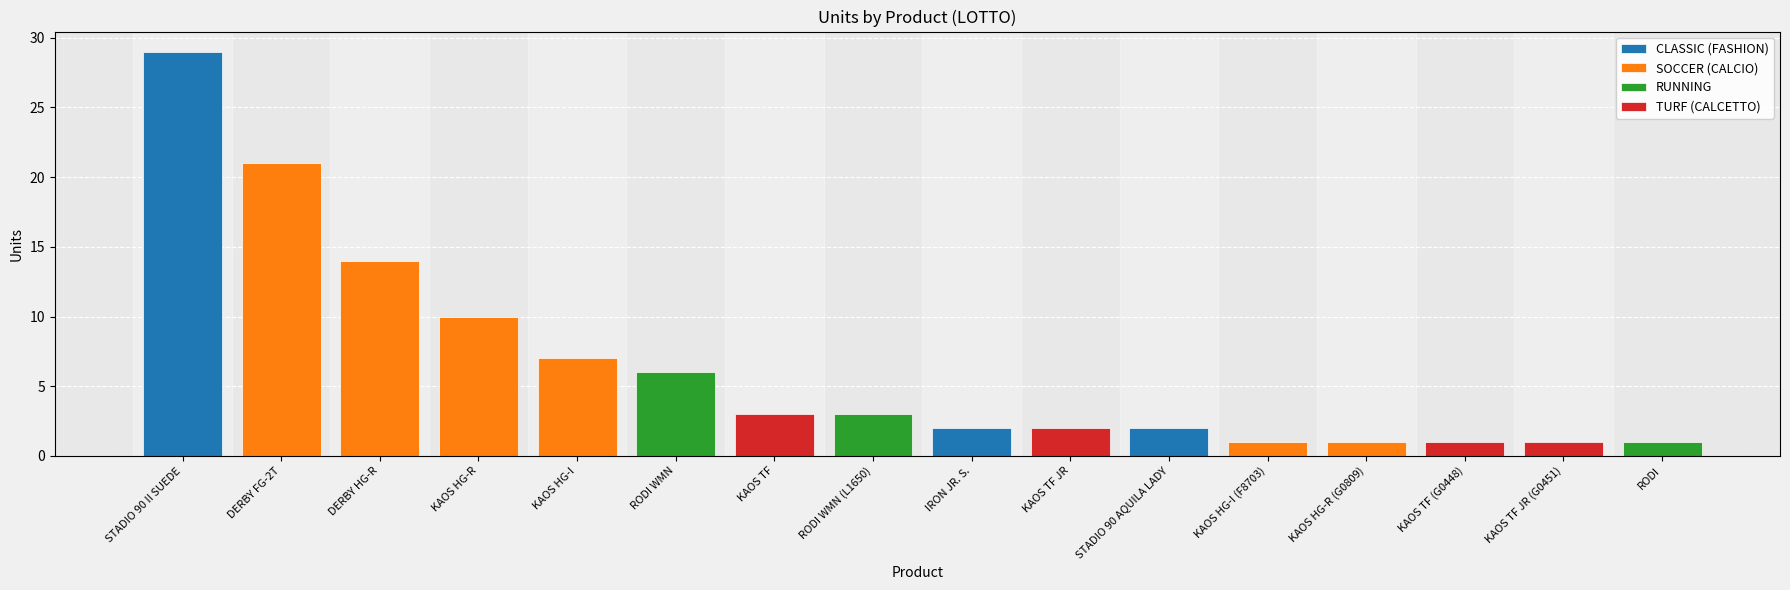

List the labels in order of value, largest first.

STADIO 90 II SUEDE, DERBY FG-2T, DERBY HG-R, KAOS HG-R, KAOS HG-I, RODI WMN, KAOS TF, RODI WMN (L1650), IRON JR. S., KAOS TF JR, STADIO 90 AQUILA LADY, KAOS HG-I (F8703), KAOS HG-R (G0809), KAOS TF (G0448), KAOS TF JR (G0451), RODI